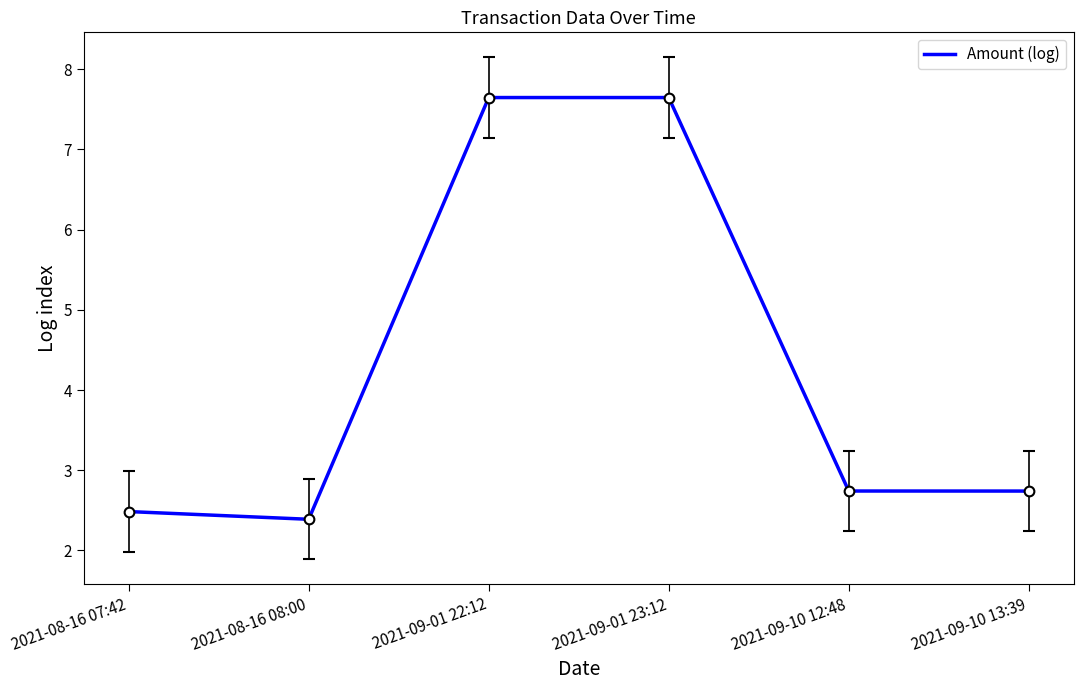

The chart shows a value of 2.7 at 2021-09-10 12:48. True or false?

True